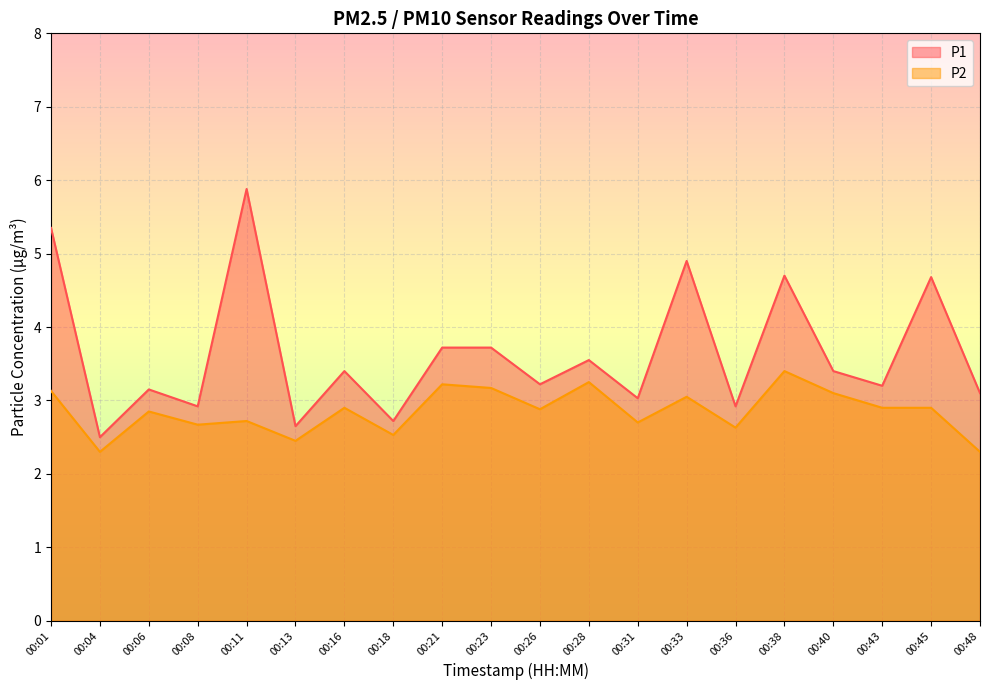

Which category has the highest value across all series?

00:11